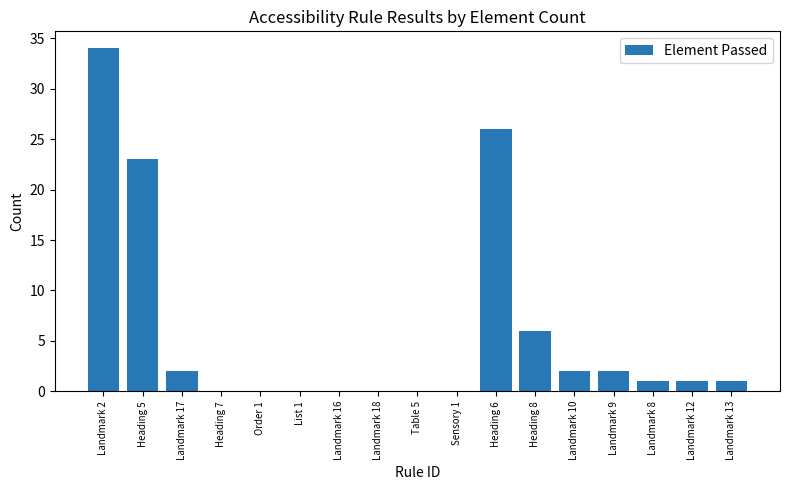

The chart shows a value of 40 at Heading 6. True or false?

False